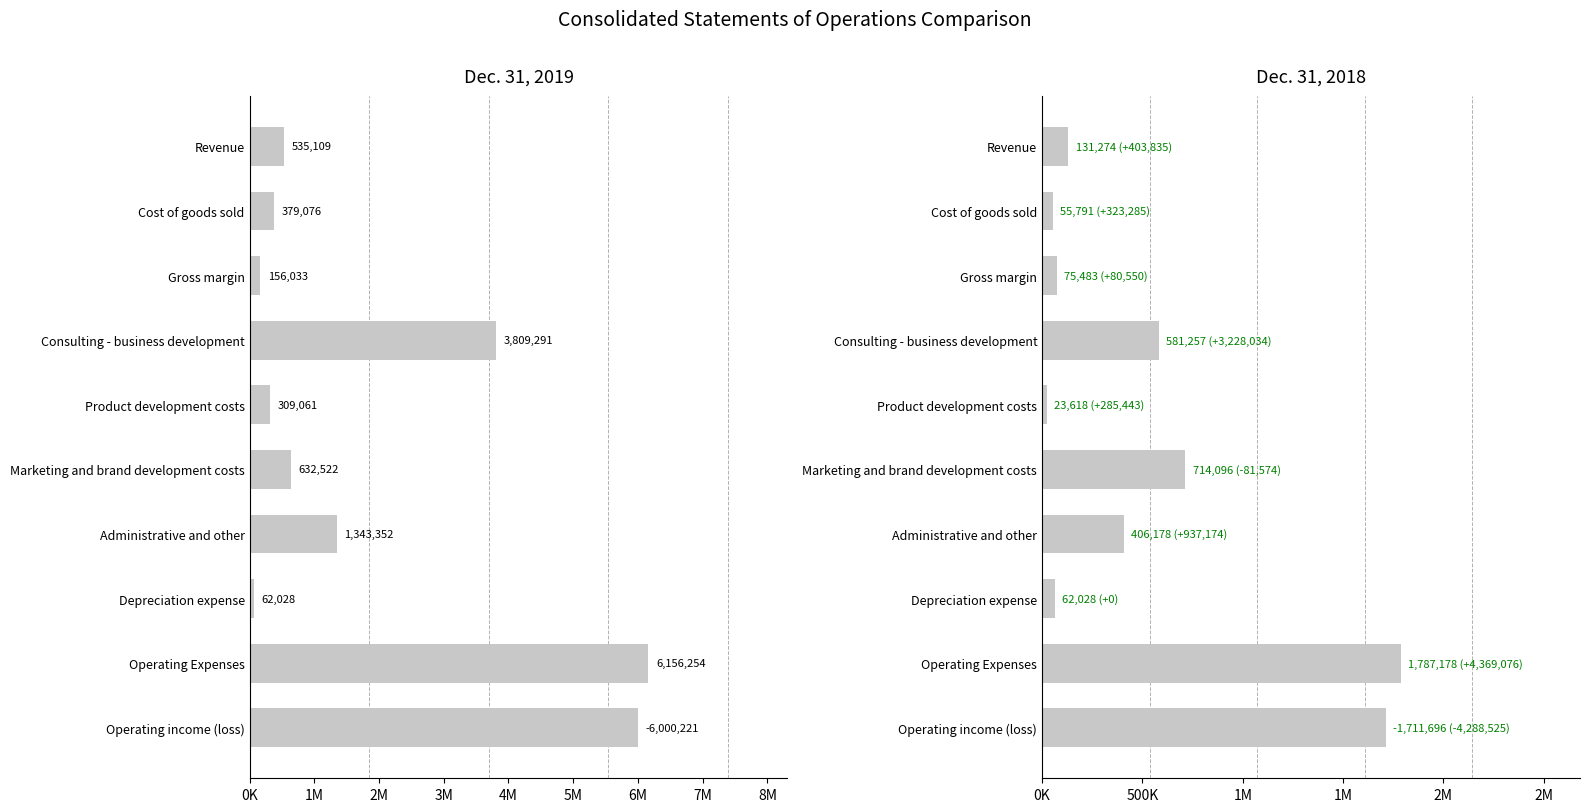

Between Cost of goods sold and Gross margin, which is larger?

Cost of goods sold